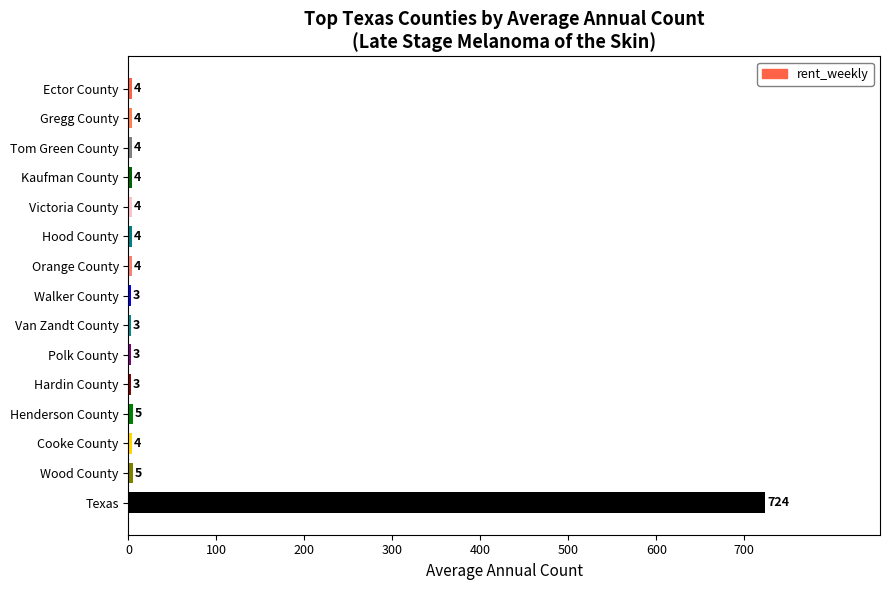

What is the minimum value shown in the chart?

3